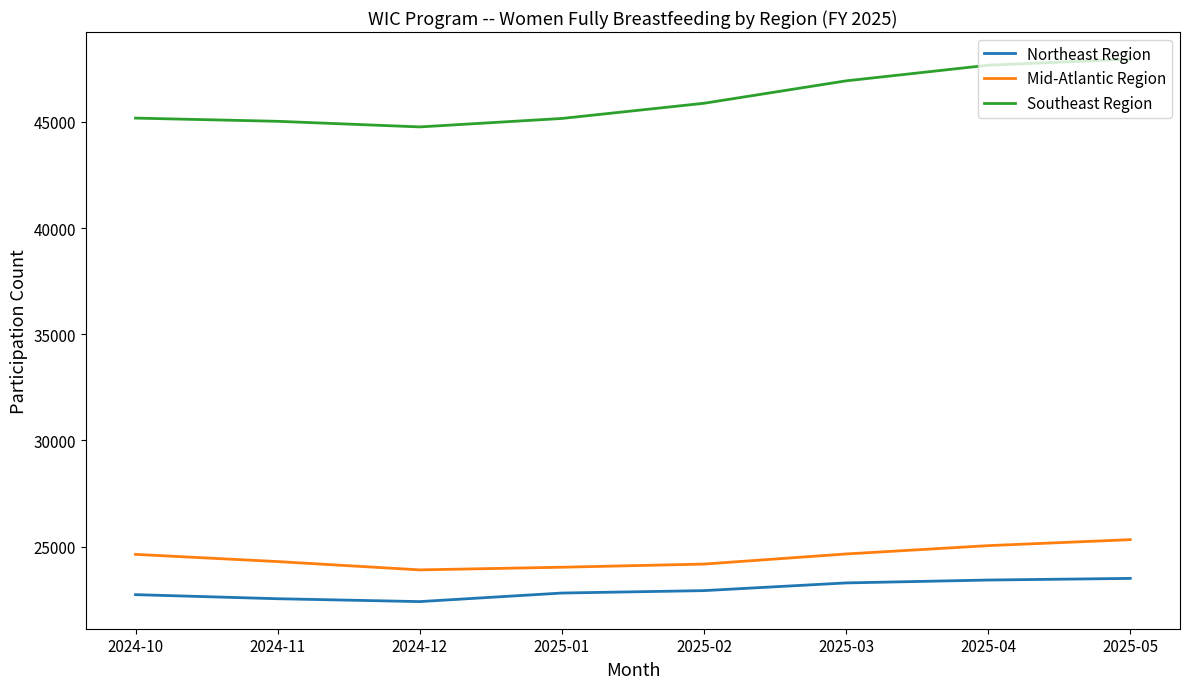

What is the lowest value of the Mid-Atlantic Region series?

23910